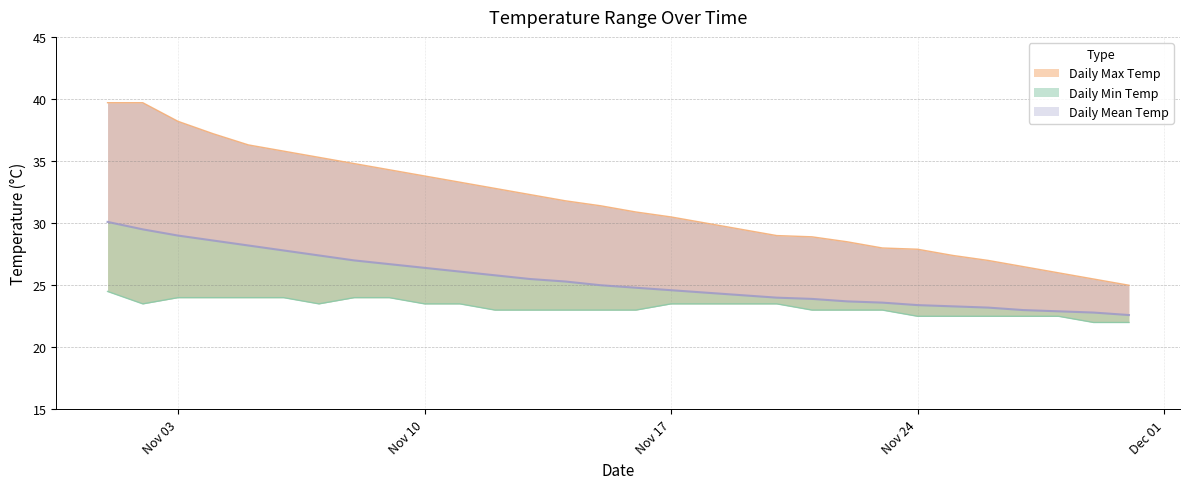

Which series has the widest spread of values?

Daily Max Temp